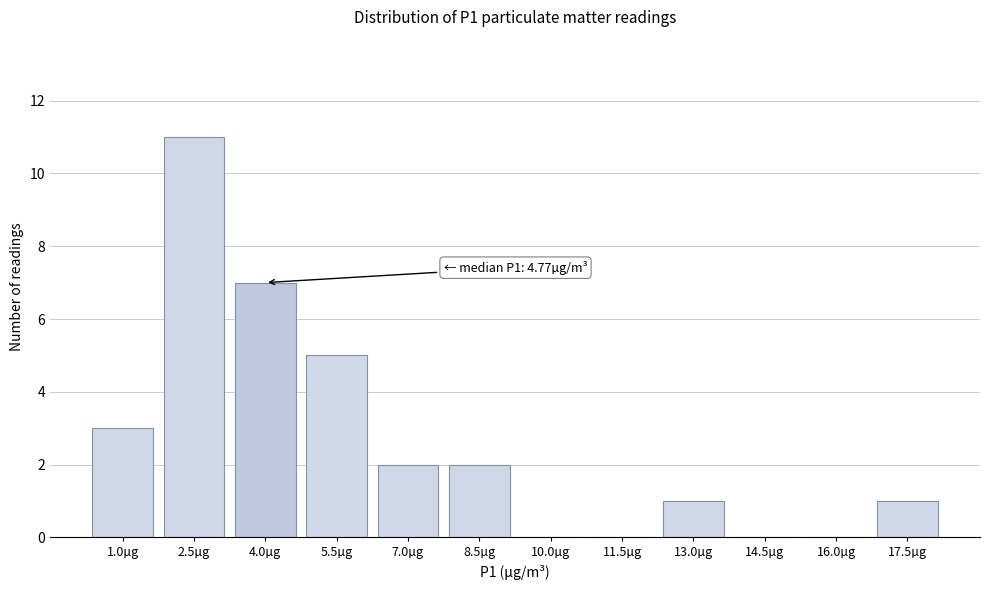

Reading left to right, transcribe all the data shown in this chart.

1.0µg=3	2.5µg=11	4.0µg=7	5.5µg=5	7.0µg=2	8.5µg=2	10.0µg=0	11.5µg=0	13.0µg=1	14.5µg=0	16.0µg=0	17.5µg=1